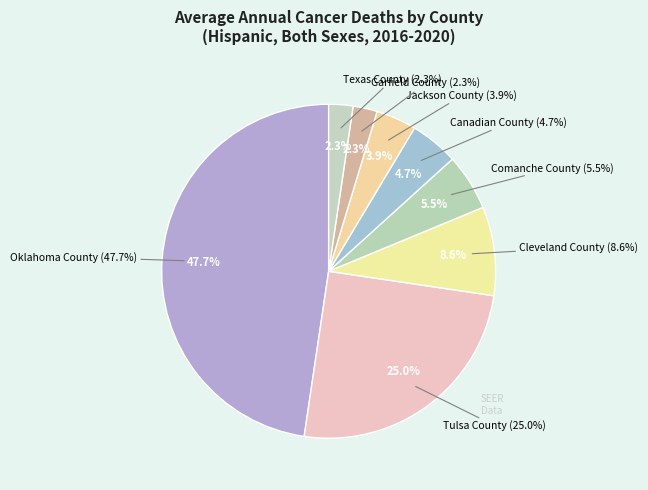

Rank the categories by value from lowest to highest.

Garfield County, Texas County, Jackson County, Canadian County, Comanche County, Cleveland County, Tulsa County, Oklahoma County